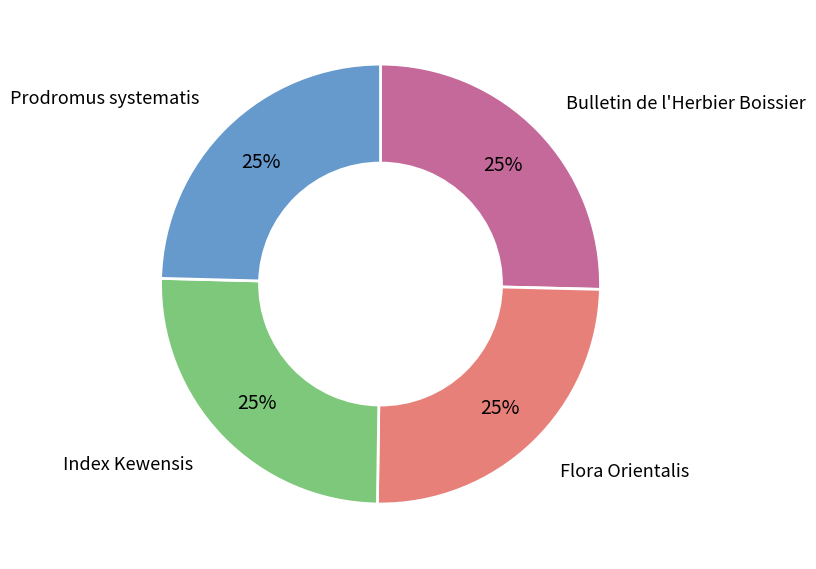

To the nearest percent, what is the average slice percentage?

25%